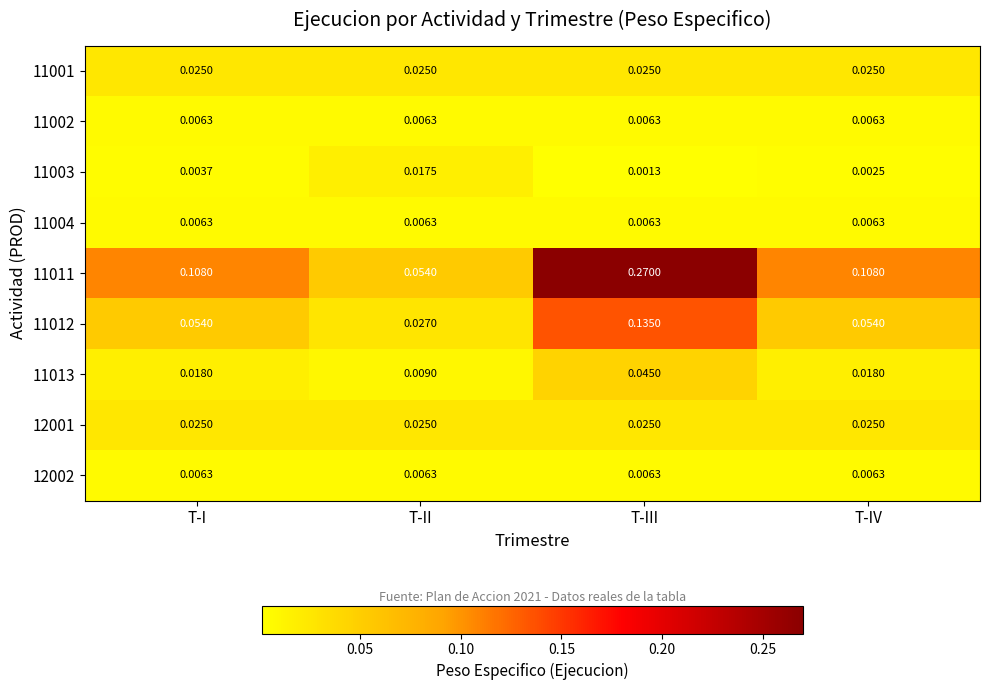

At which category does the chart reach its minimum across all series?

T-III